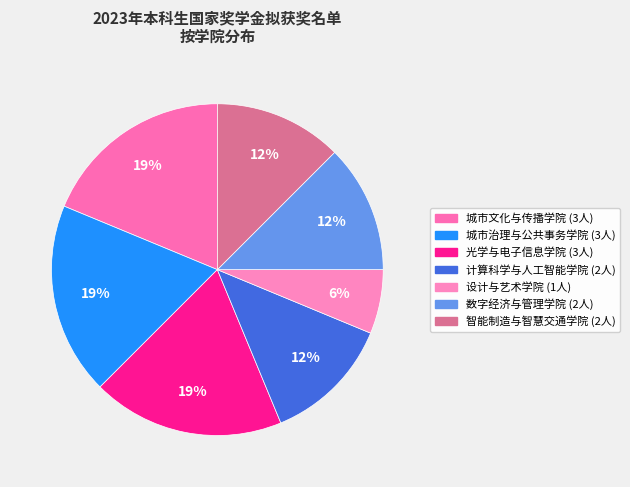

What is the smallest slice in the pie chart?

设计与艺术学院